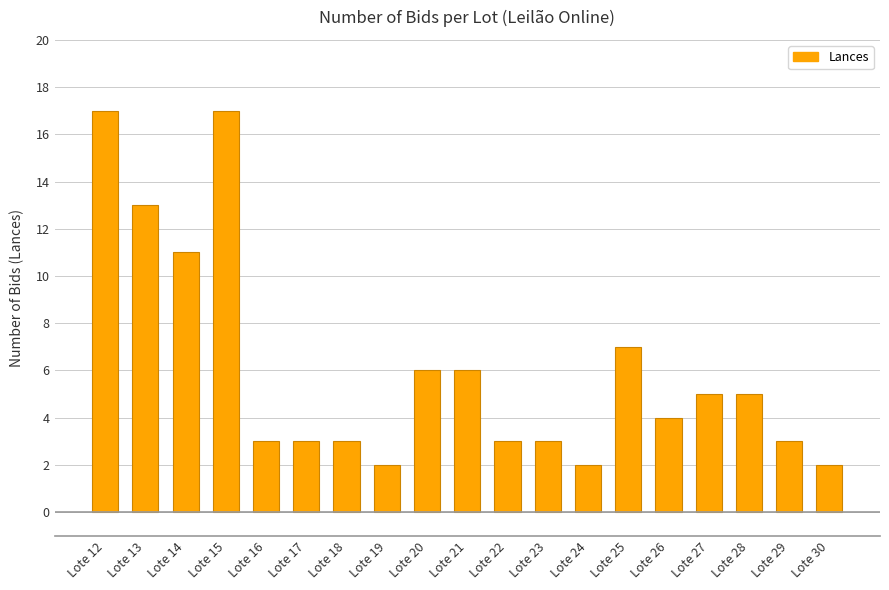

The chart shows a value of 2 at Lote 19. True or false?

True